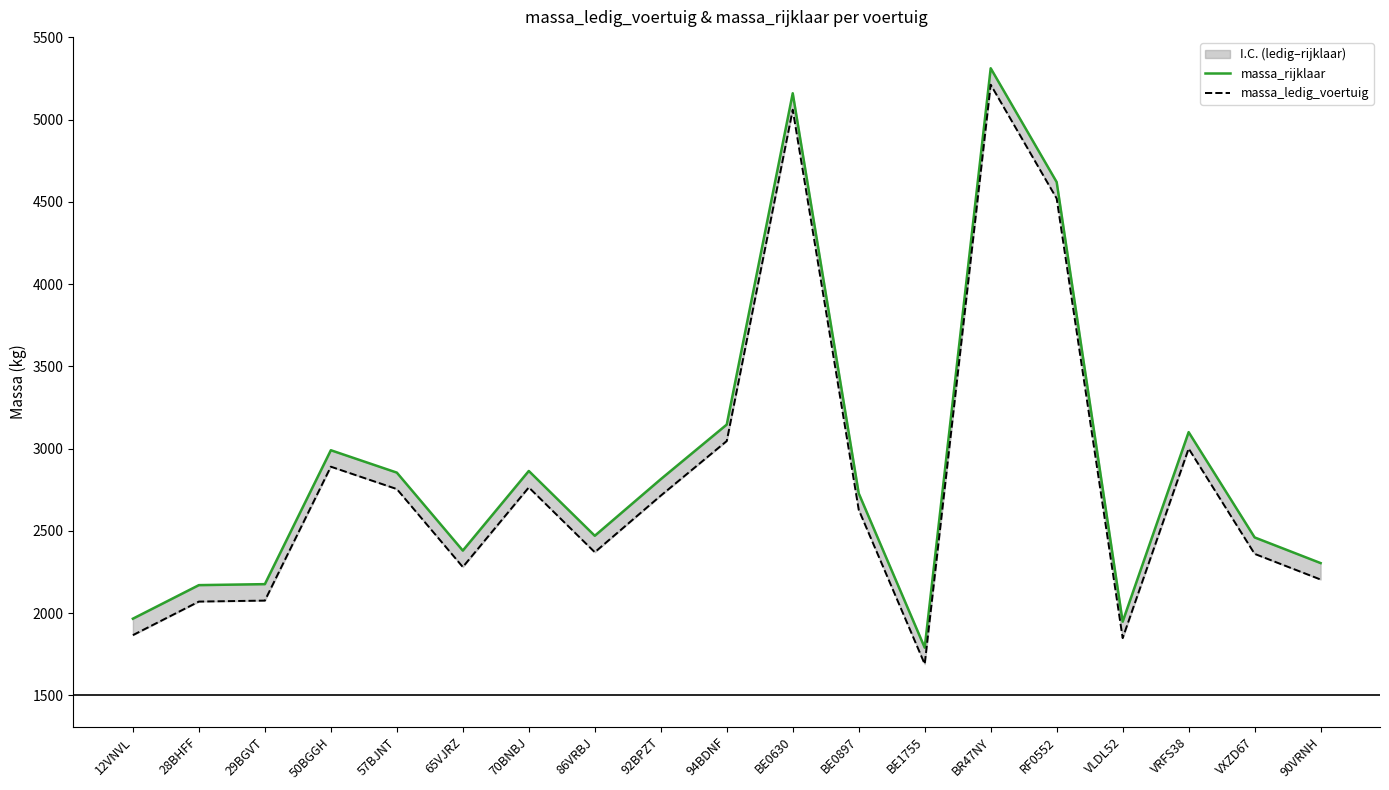

The massa_ledig_voertuig series shows 1848 at VLDL52. True or false?

True